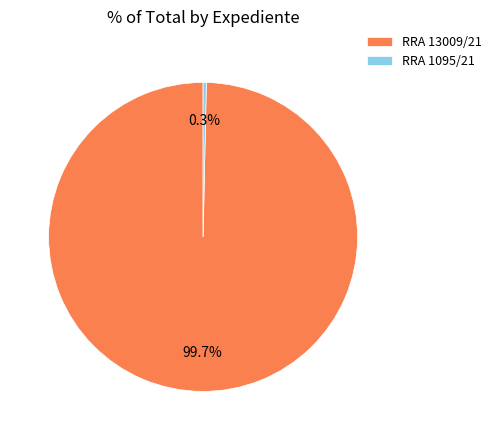

To the nearest percent, what is the average slice percentage?

50%